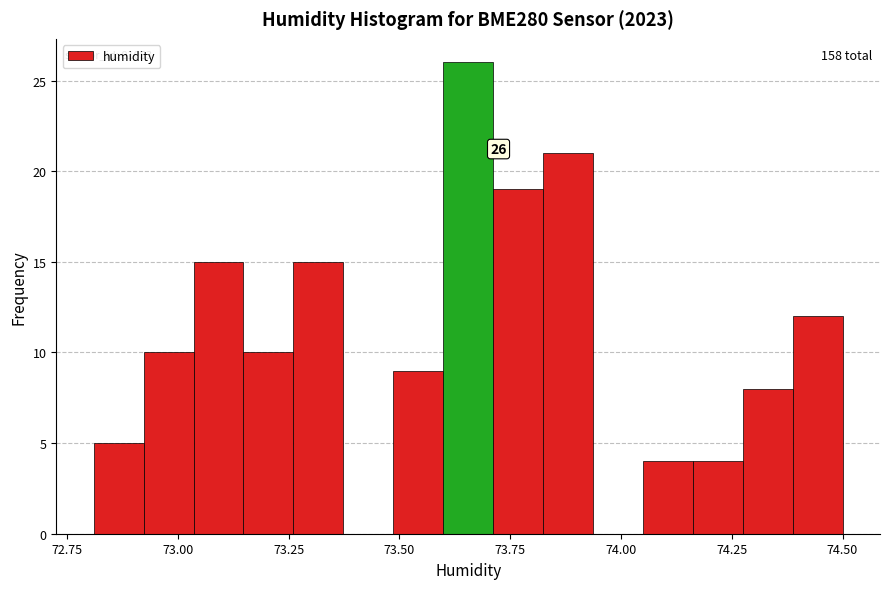

Read against the x-axis, roughly where is the centre of the tallest bar?

73.65